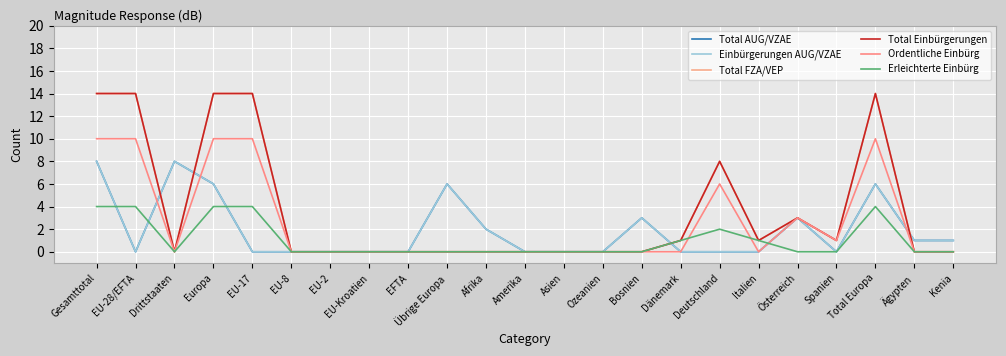

Does the chart have visible grid lines?

Yes